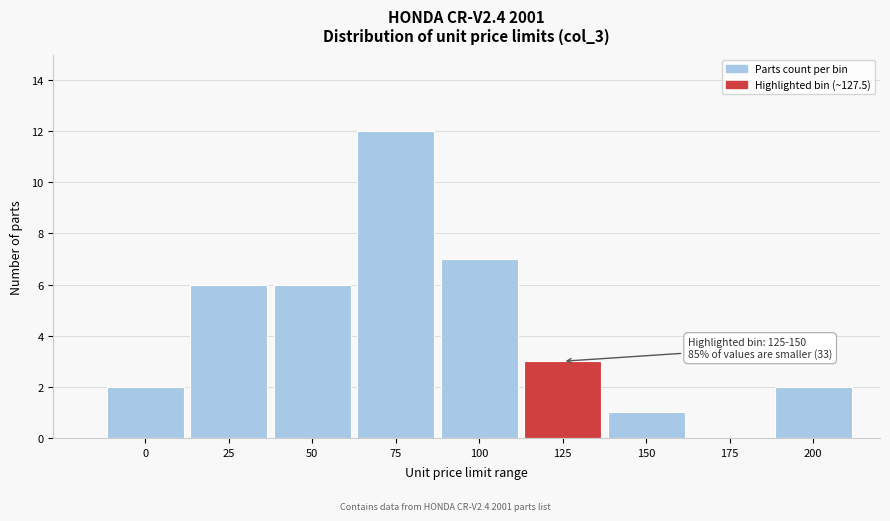

Reading left to right, extract all data points from this chart.

0=2	25=6	50=6	75=12	100=7	125=3	150=1	175=0	200=2